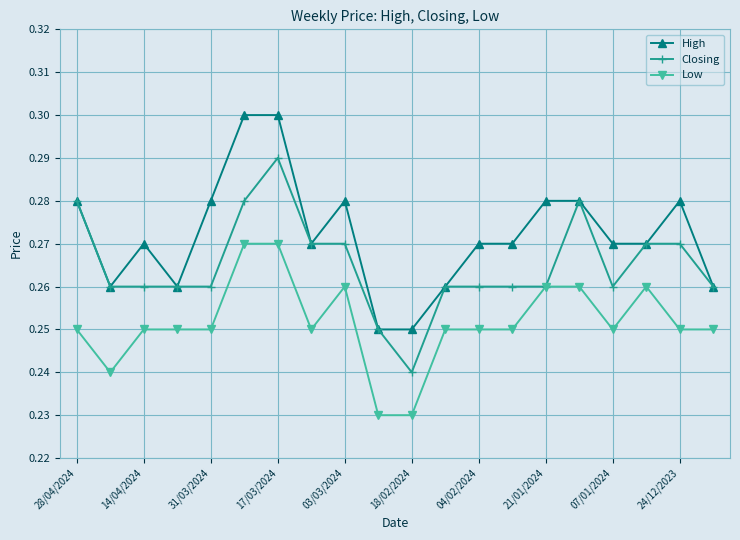

True or false: High and Low cross at least once.

False